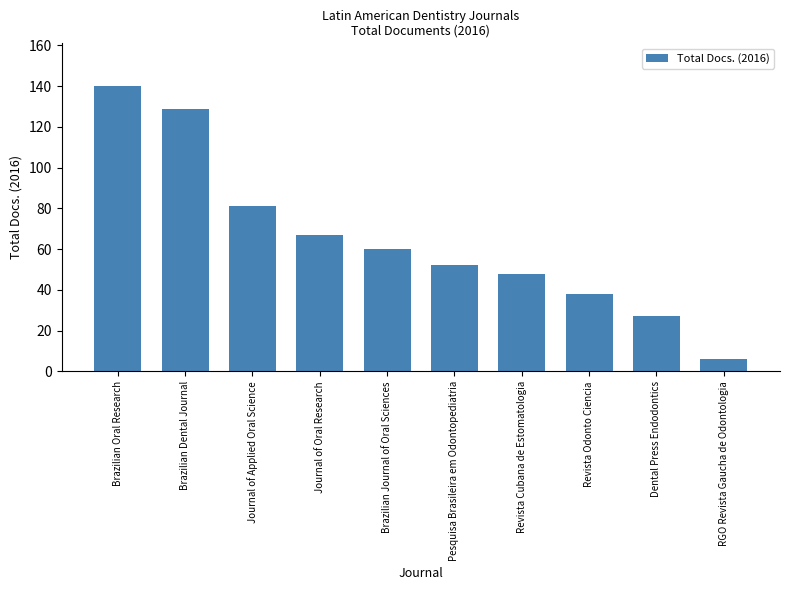

Which has a higher value, Brazilian Journal of Oral Sciences or Revista Odonto Ciencia?

Brazilian Journal of Oral Sciences